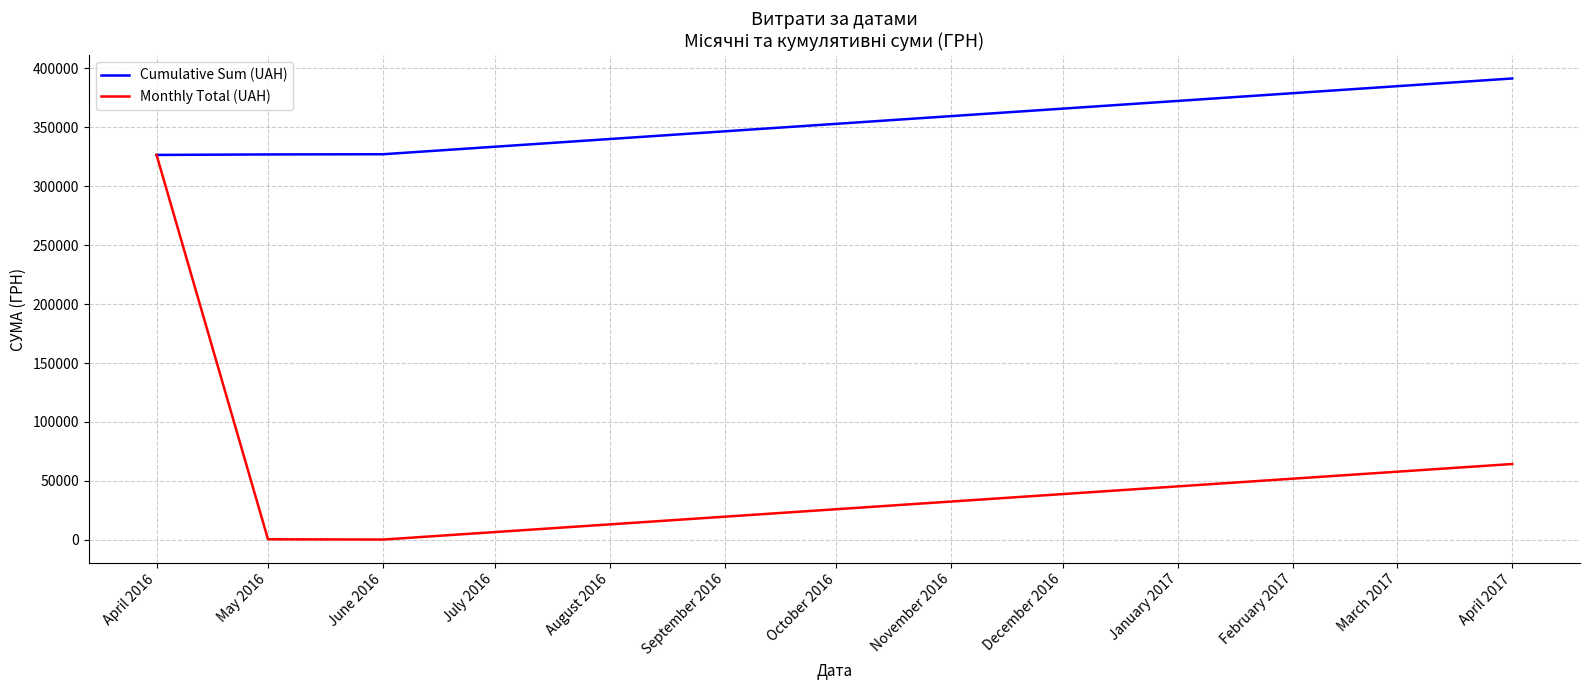

How many lines are shown in the chart?

2